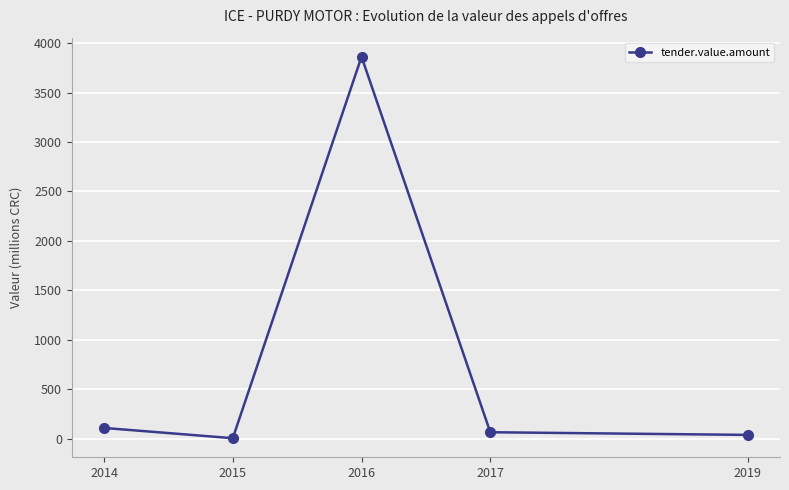

The chart shows a value of 1670.8 at 2016. True or false?

False